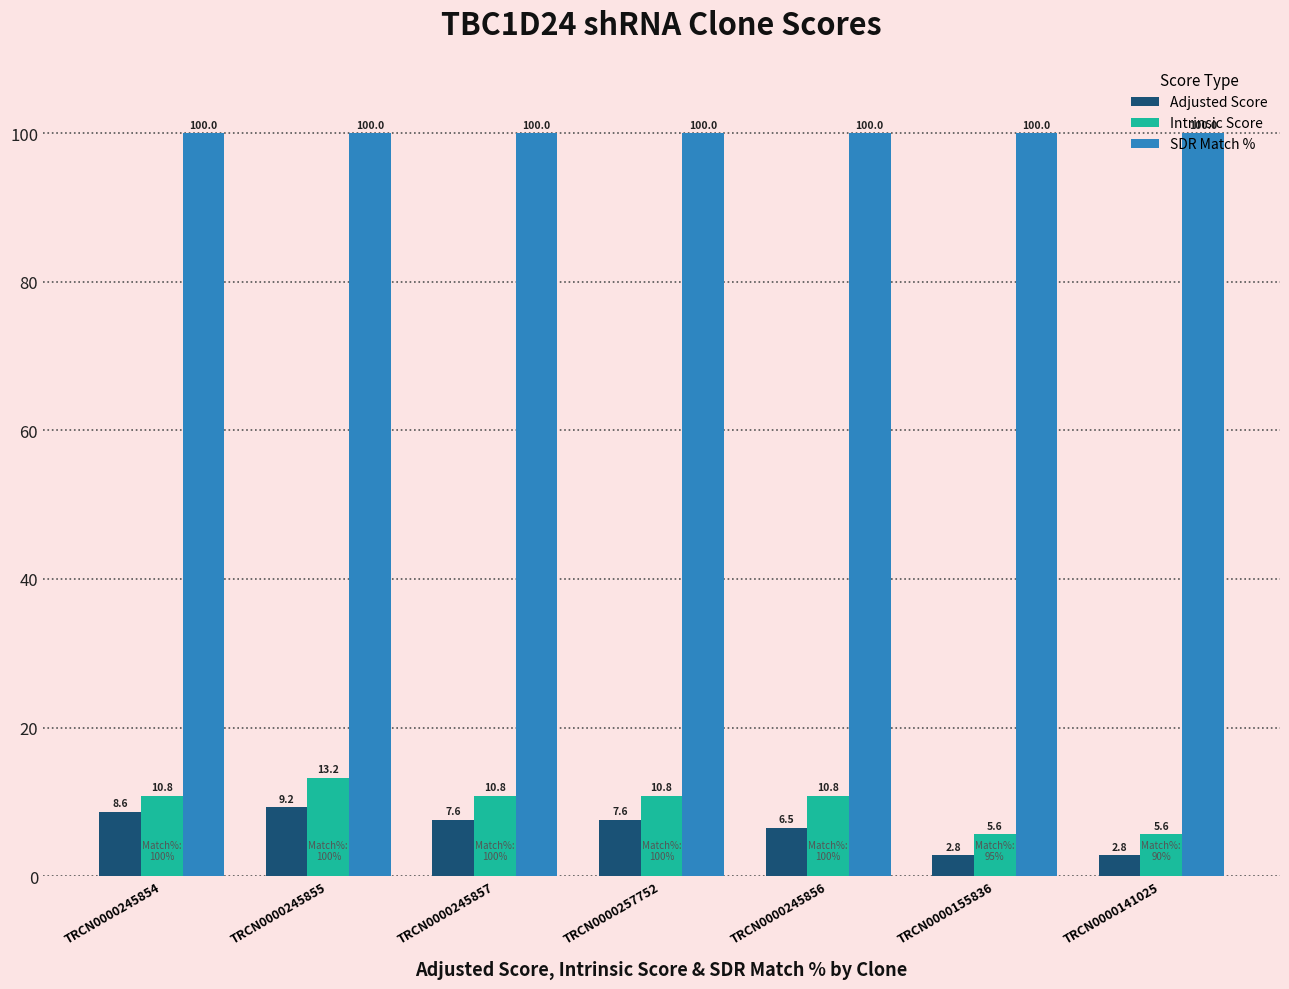

What is the sum of the SDR Match % values at TRCN0000245854 and TRCN0000245856?

200.0